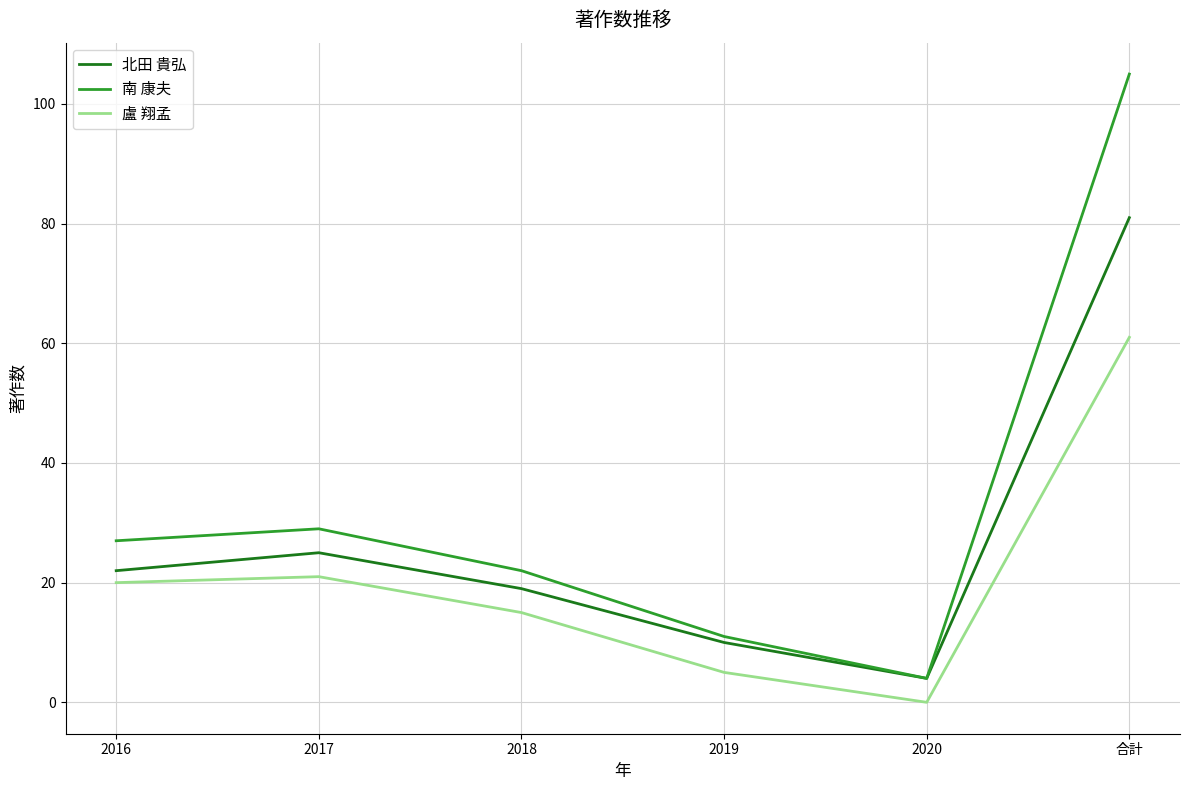

Reading left to right, transcribe all the data shown in this chart.

北田 貴弘: 22	25	19	10	4	81
南 康夫: 27	29	22	11	4	105
盧 翔孟: 20	21	15	5	0	61